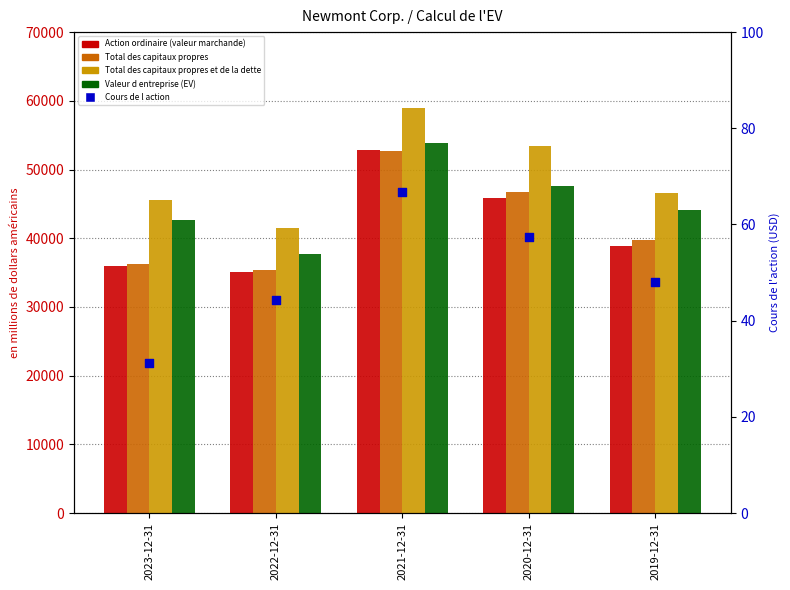

What are all the series names shown in the legend?

Action ordinaire (valeur marchande), Total des capitaux propres, Total des capitaux propres et de la dette, Valeur d entreprise (EV), Cours de l action